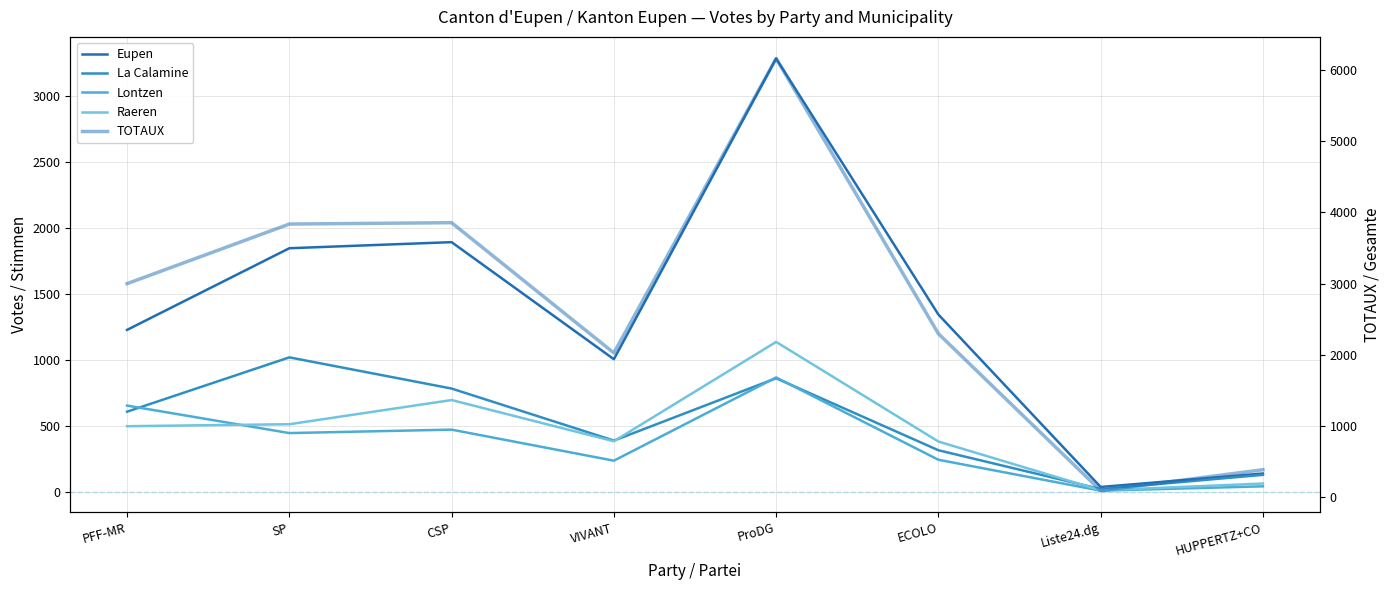

What is the total value across all series at VIVANT?

4054